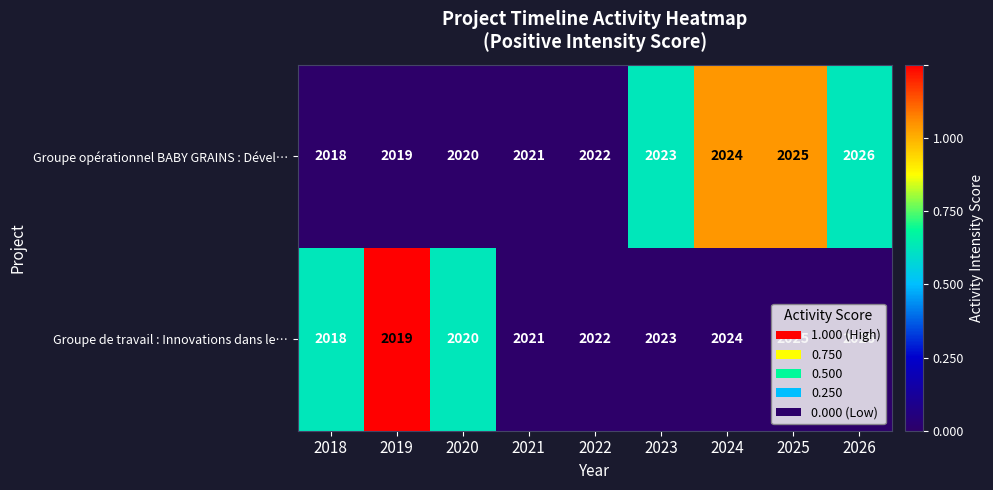

List the labels in order of Groupe opérationnel BABY GRAINS : Dével… value, smallest first.

2018, 2019, 2020, 2021, 2022, 2023, 2024, 2025, 2026